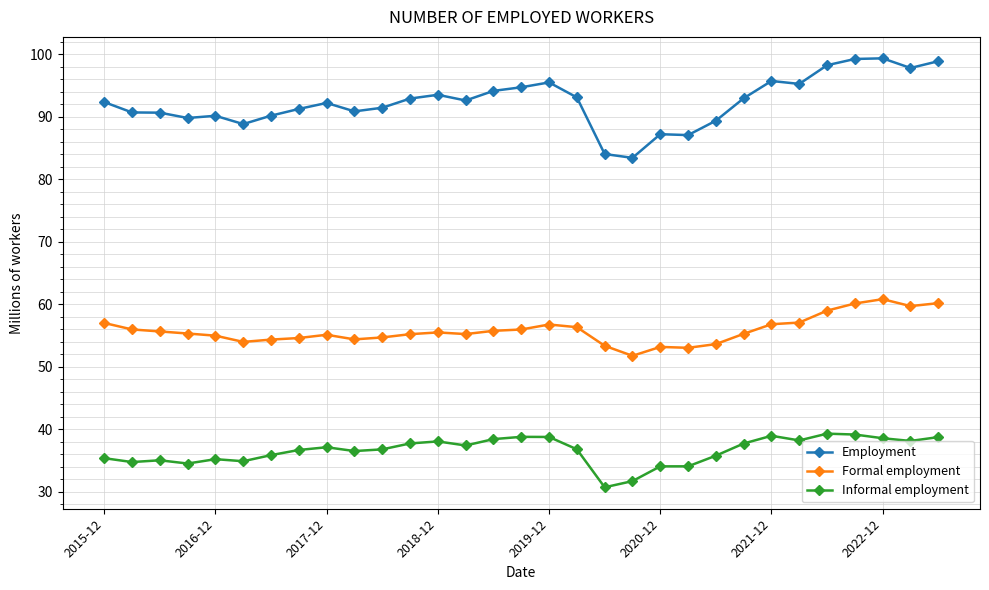

True or false: Informal employment has more than 2 points higher than both neighbors.

True